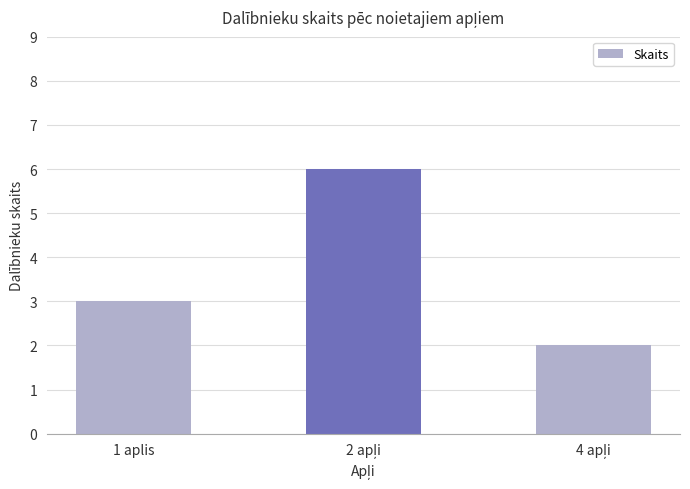

Where is the data nearest to the value 4?

1 aplis